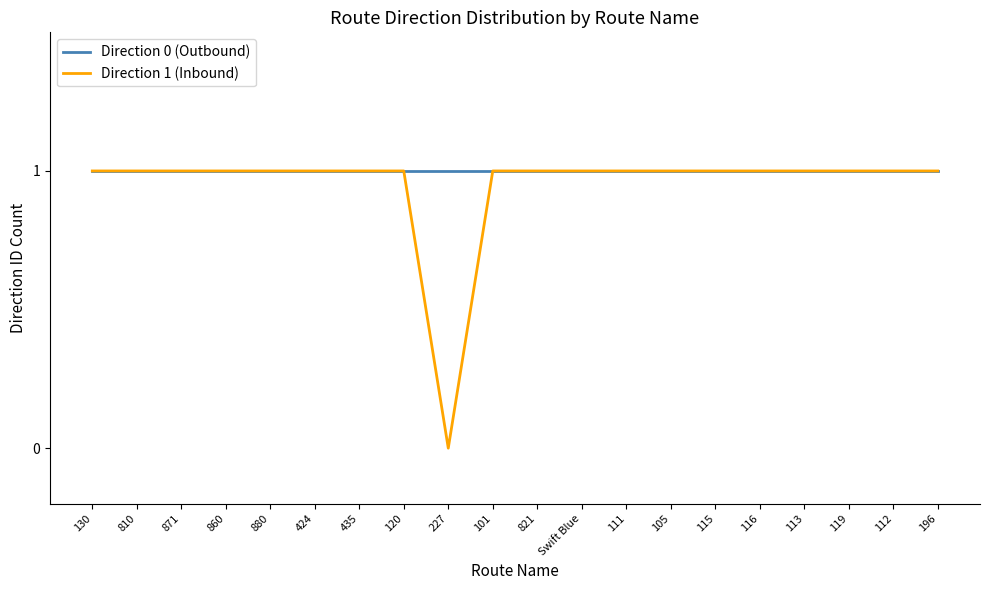

What are all the series names shown in the legend?

Direction 0 (Outbound), Direction 1 (Inbound)